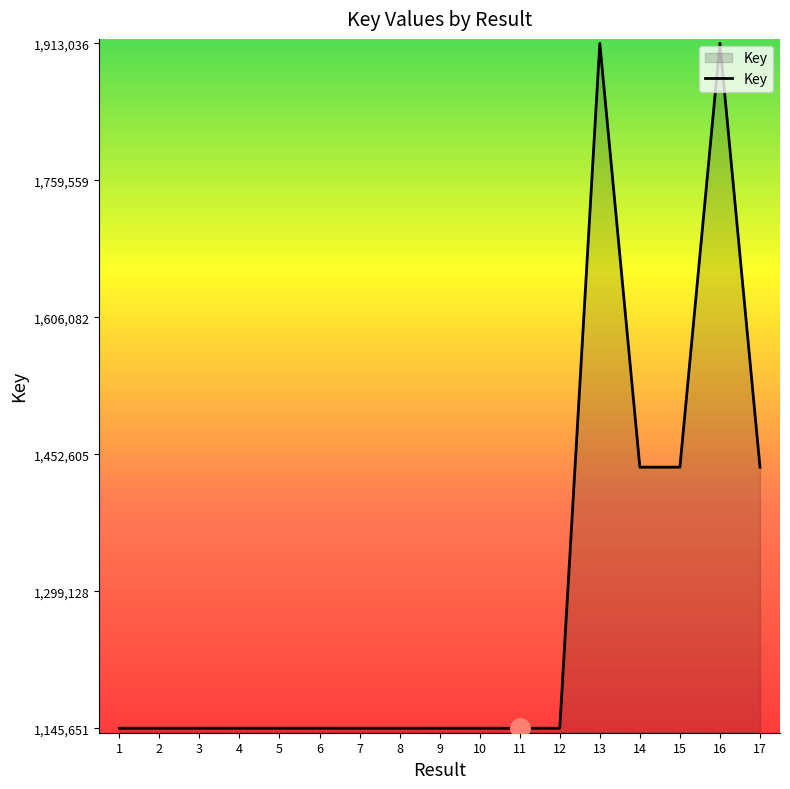

Approximately how many times larger is the value at 1 compared to 14?

0.8